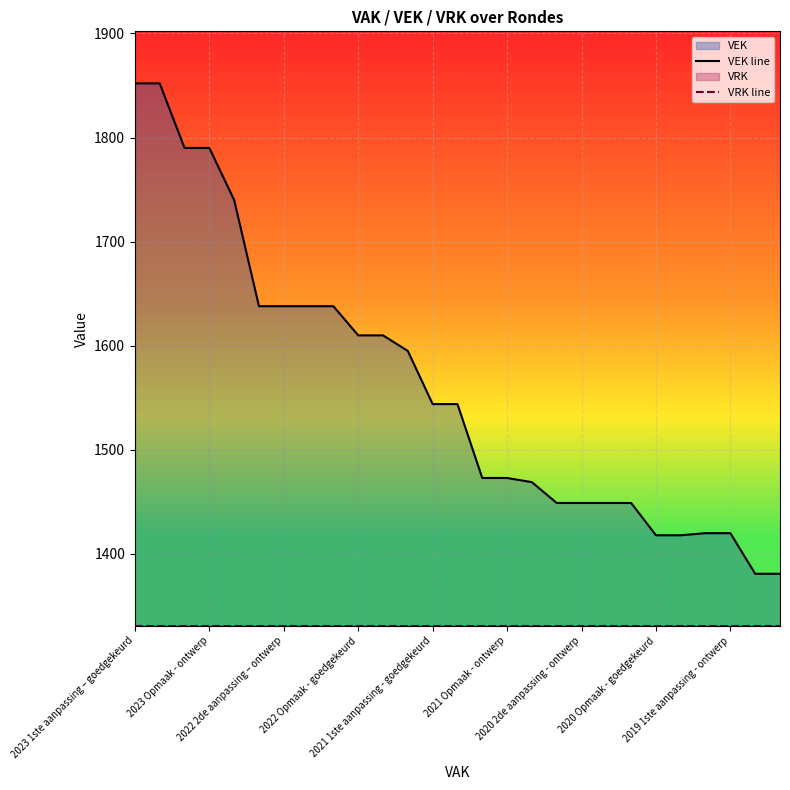

Rank the series by their average value, from highest to lowest.

VEK line, VRK line